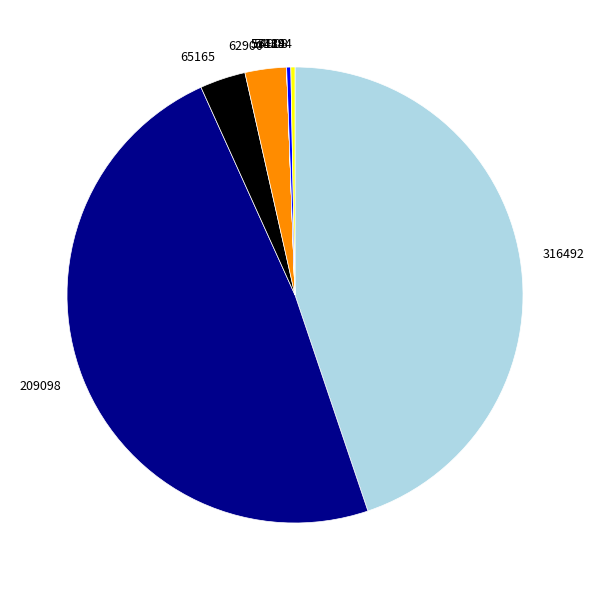

Is there any slice that represents more than half of the pie?

No